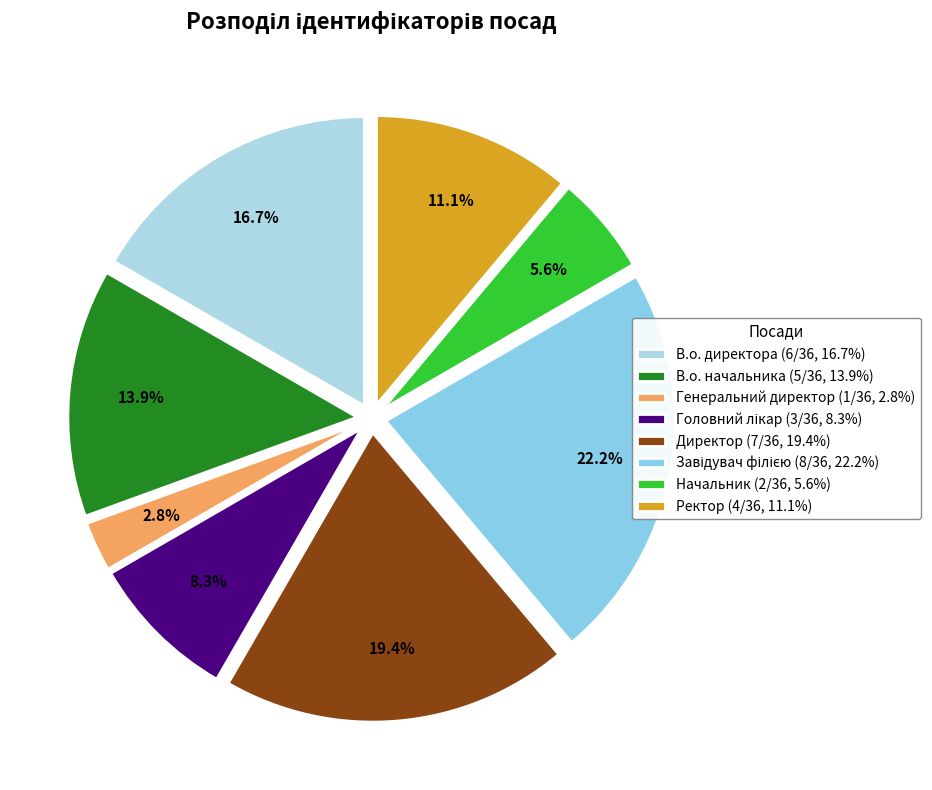

Which slice is the smallest?

Генеральний директор